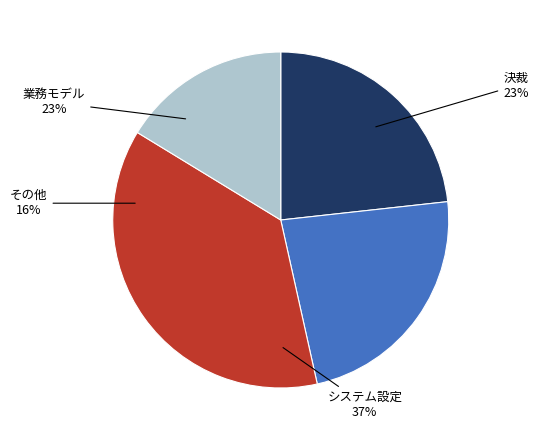

Which slice is the largest?

システム設定